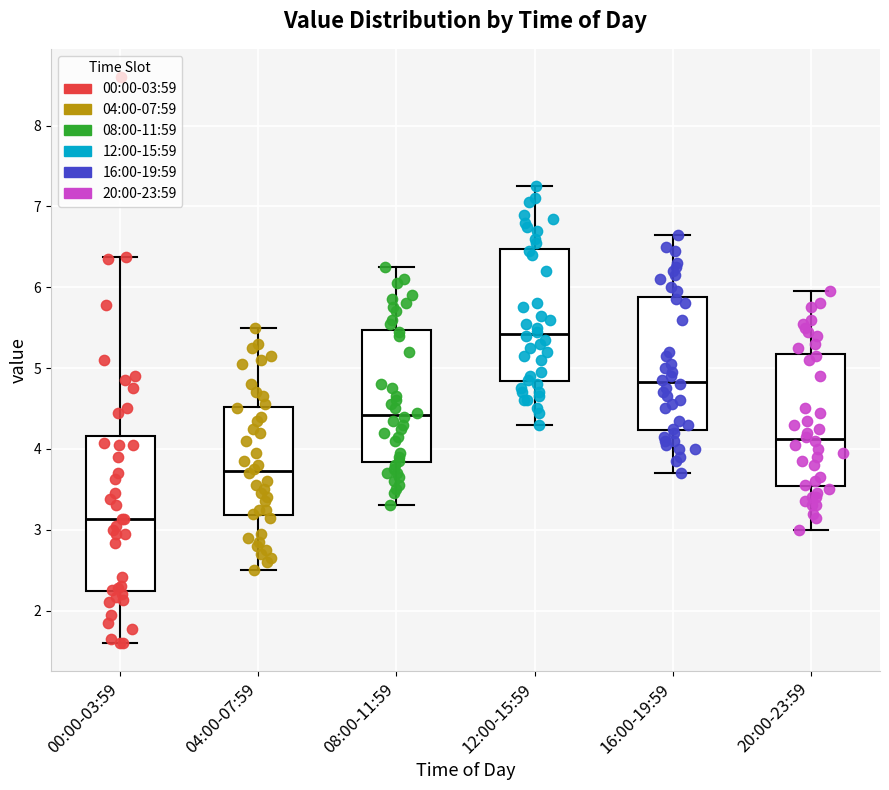

Reading left to right, read every box against the y-axis: the position of its median line, the range the box covers, and the ends of its whiskers. The values are not printed on the chart, so give them approximately, as read against the axis.

00:00-03:59: median 3.1, box 2.2 to 4.2, whiskers 1.6 to 6.4
04:00-07:59: median 3.7, box 3.2 to 4.5, whiskers 2.5 to 5.5
08:00-11:59: median 4.4, box 3.8 to 5.5, whiskers 3.3 to 6.3
12:00-15:59: median 5.4, box 4.8 to 6.5, whiskers 4.3 to 7.3
16:00-19:59: median 4.8, box 4.2 to 5.9, whiskers 3.7 to 6.7
20:00-23:59: median 4.1, box 3.5 to 5.2, whiskers 3.0 to 6.0